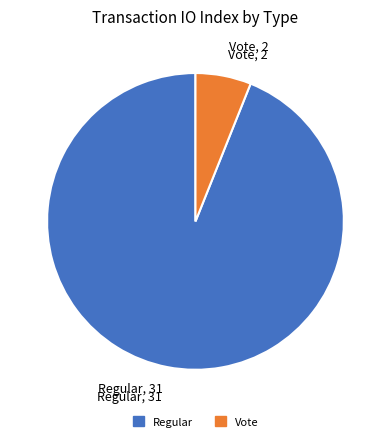

What is the largest slice in the pie chart?

Regular